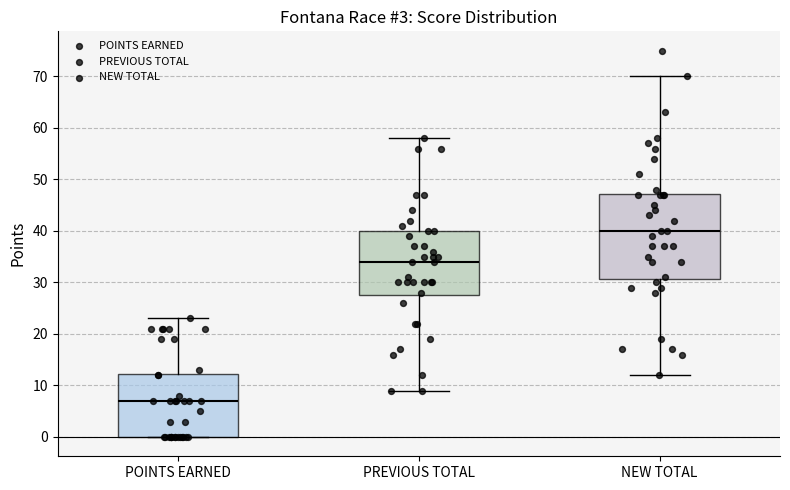

Reading left to right, read every box against the y-axis: the position of its median line, the range the box covers, and the ends of its whiskers. The values are not printed on the chart, so give them approximately, as read against the axis.

POINTS EARNED: median 7, box 0 to 12, whiskers 0 to 23
PREVIOUS TOTAL: median 34, box 28 to 40, whiskers 9 to 58
NEW TOTAL: median 40, box 31 to 47, whiskers 12 to 70